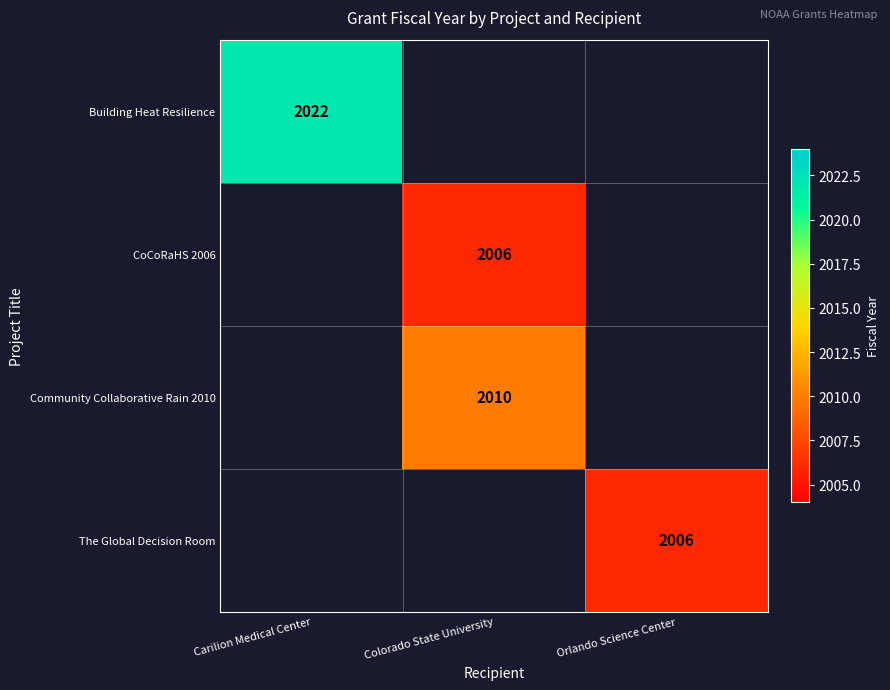

The value of CoCoRaHS 2006 at Colorado State University is 3486. True or false?

False